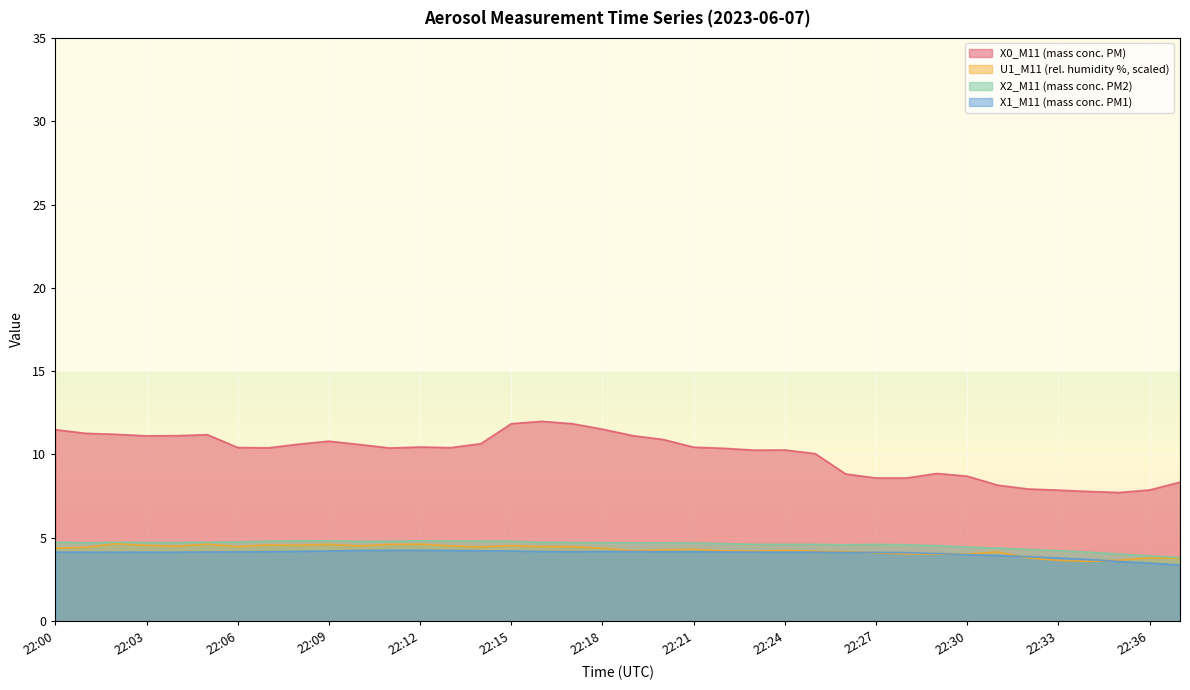

The value of U1_M11 (rel. humidity %) at 22:35 is 3.7. True or false?

True